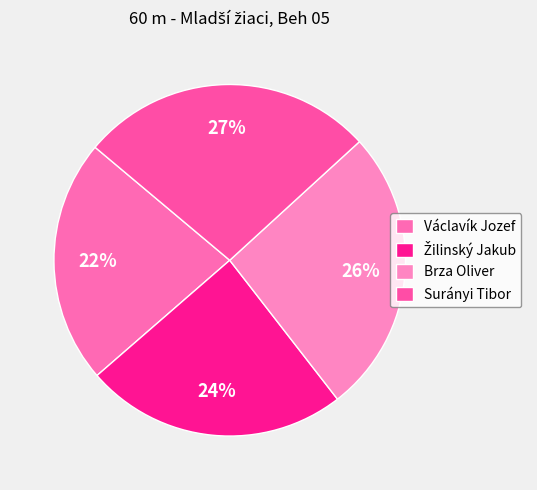

Count the number of slices in the pie.

4